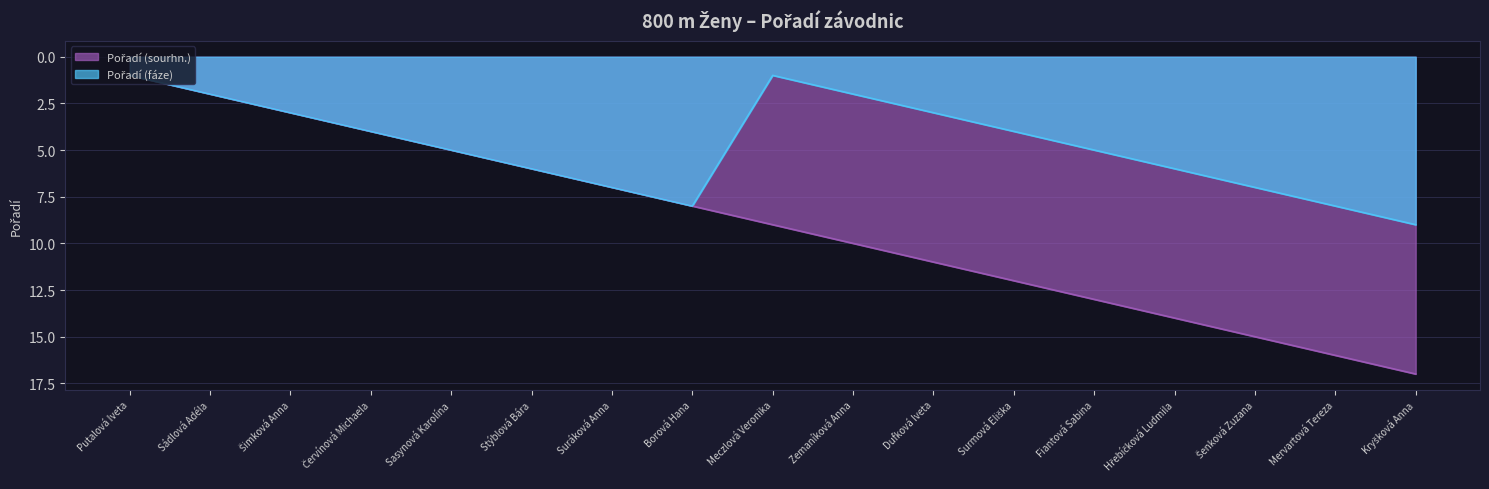

How many distinct data groups are displayed?

2